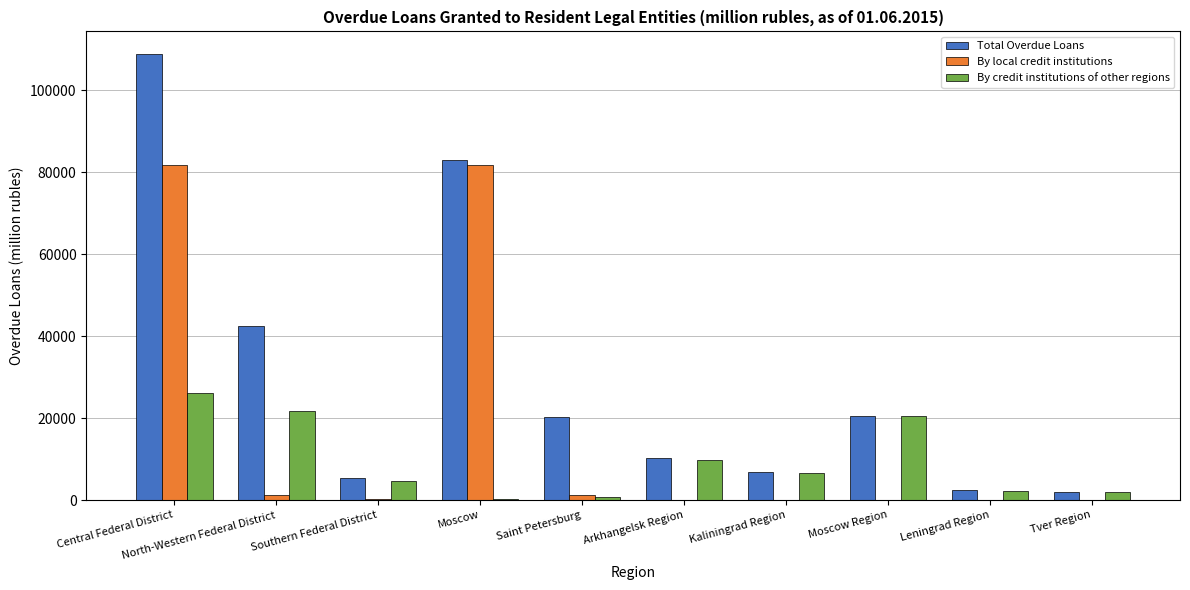

Where is By credit institutions of other regions nearest to the value 13229?

Arkhangelsk Region